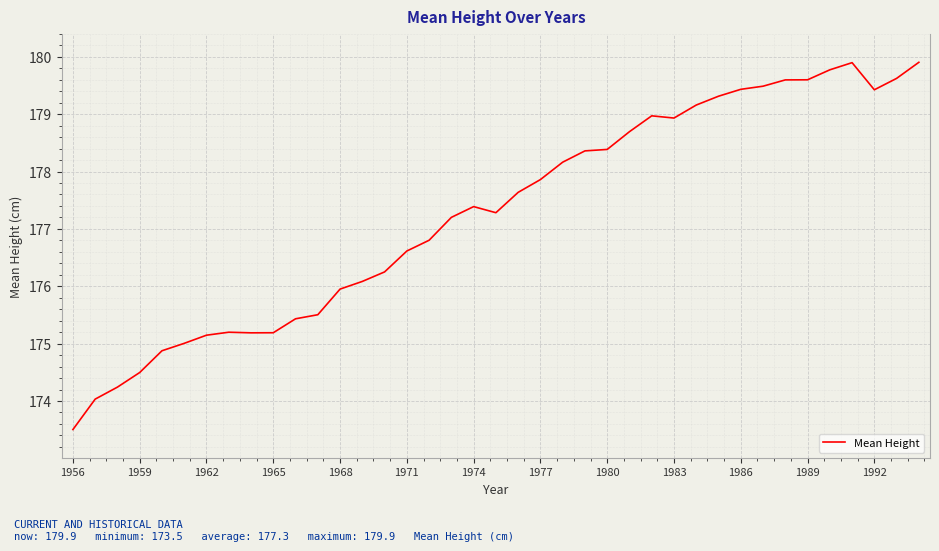

What is the difference between the maximum and minimum values?

6.4